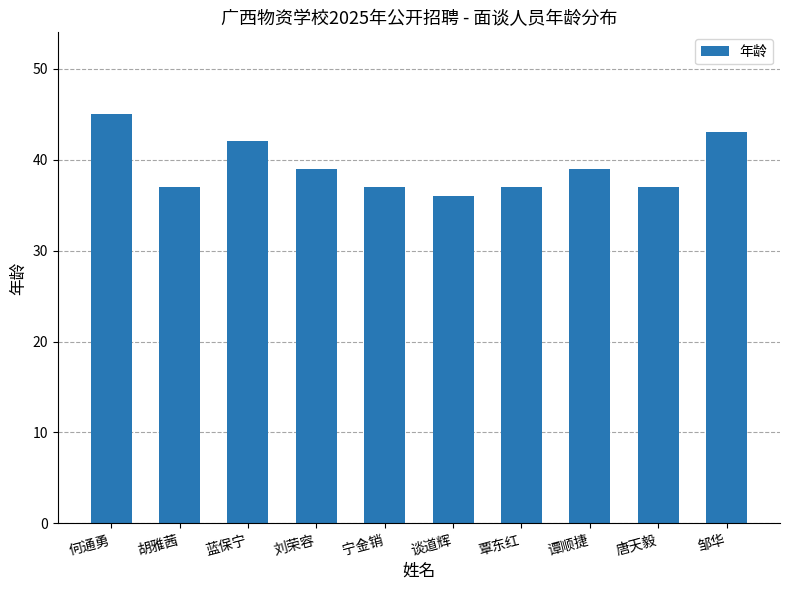

Read the value at 何通勇.

45